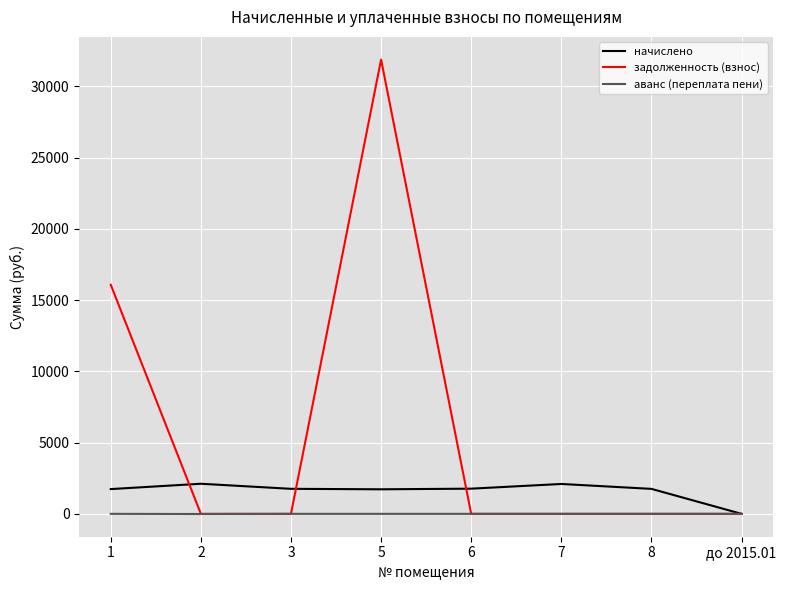

The value of начислено at 6 is 1767.0. True or false?

True